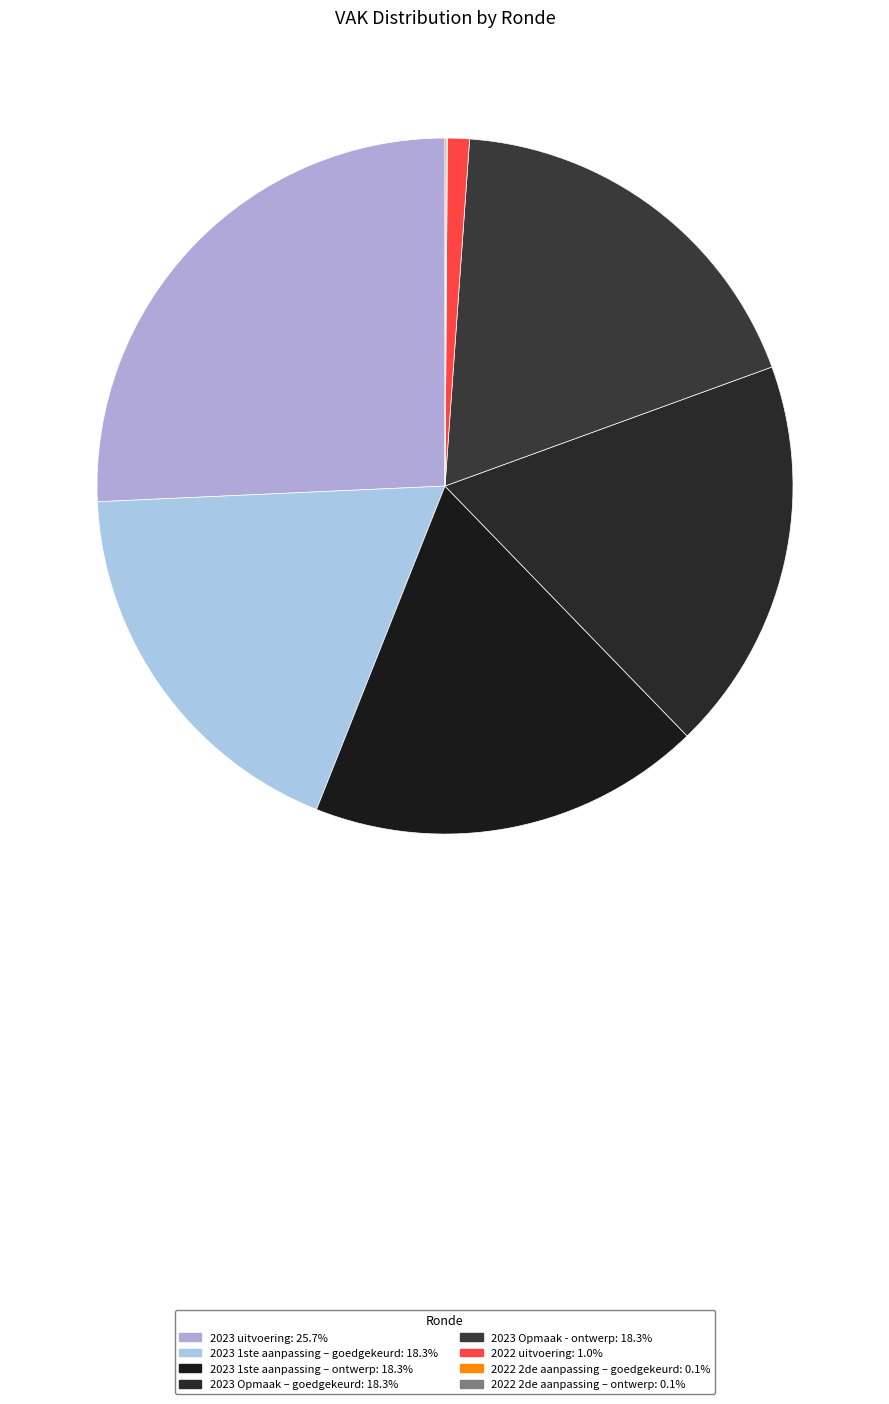

What portion of the pie excludes 2022 2de aanpassing – ontwerp?

99.9%